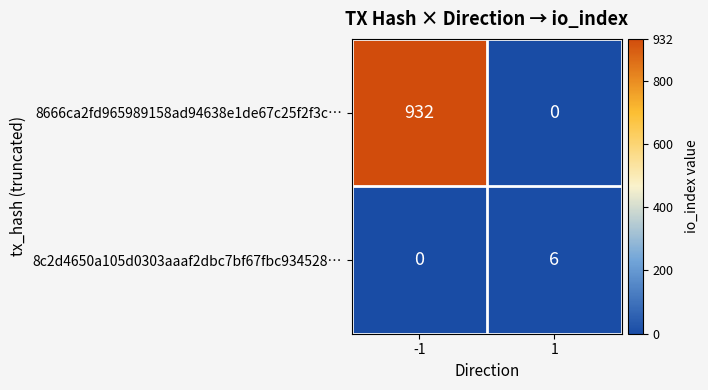

The value of 8666ca2fd965989158ad94638e1de67c25f2f3c… at -1 is 932. True or false?

True